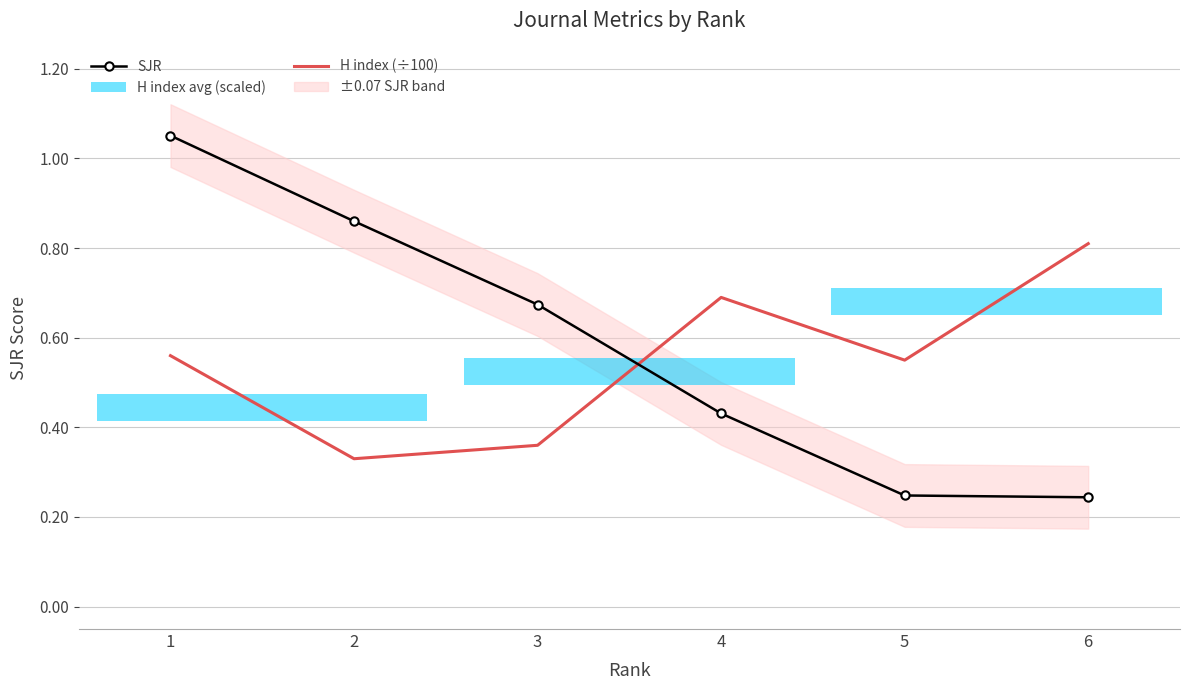

True or false: H index (÷100) has a value of 0.4 at 3.

True